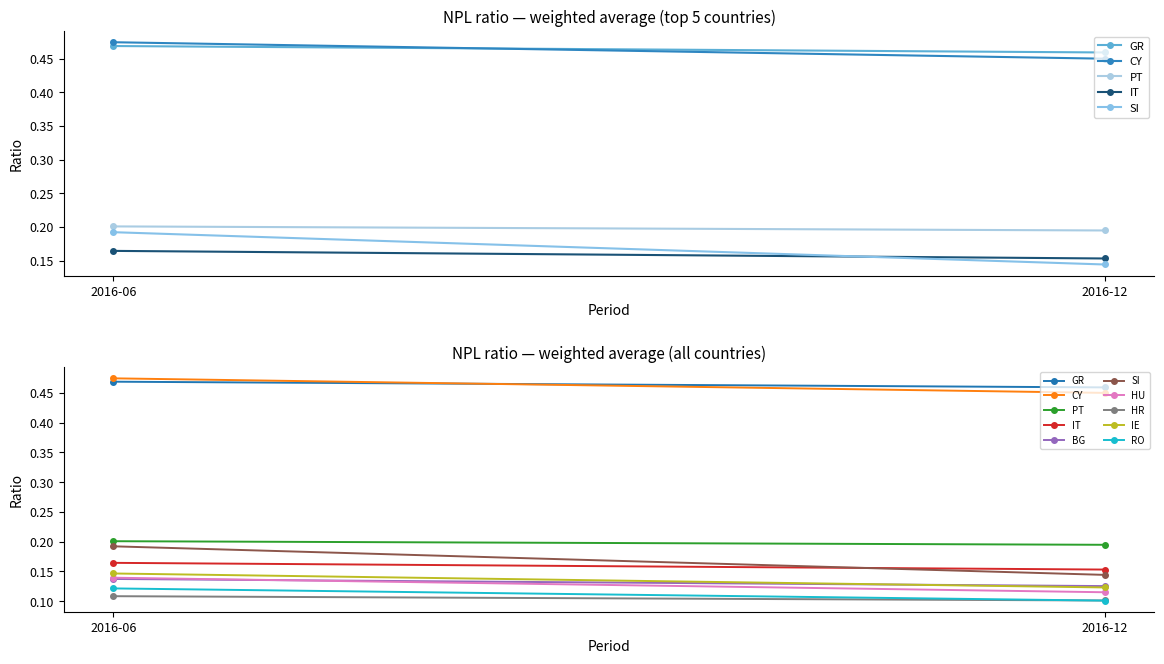

The IT series shows 0.1 at 2017-06. True or false?

False